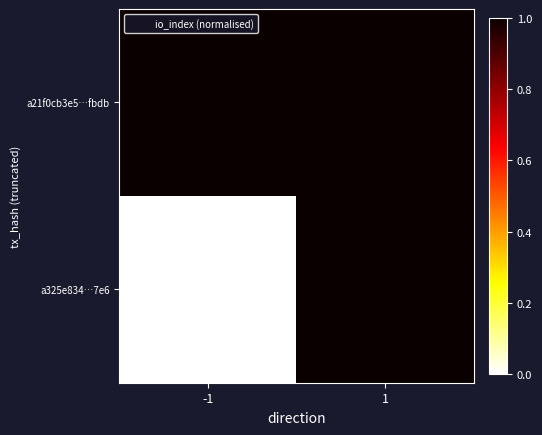

What is the greatest value displayed?

1